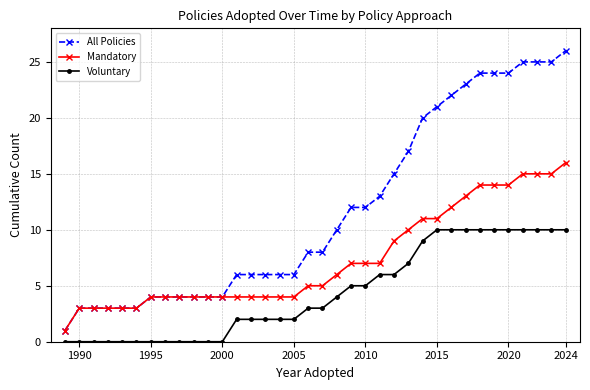

Which series has the largest total across all categories?

All Policies